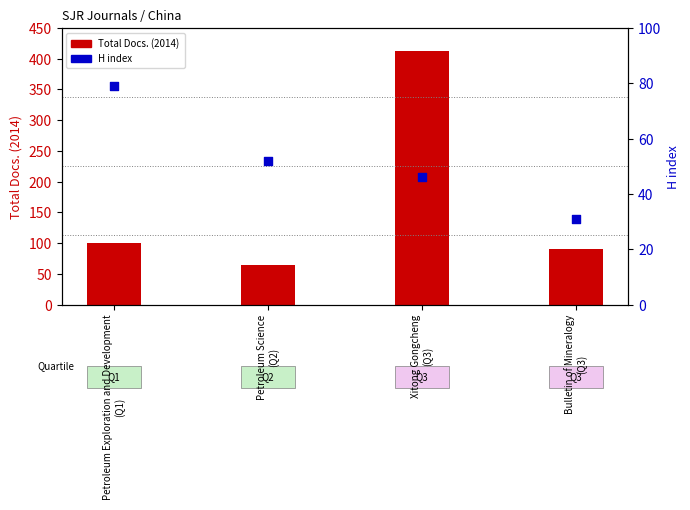

What is the total value across all series at Petroleum Science
(Q2)?

116